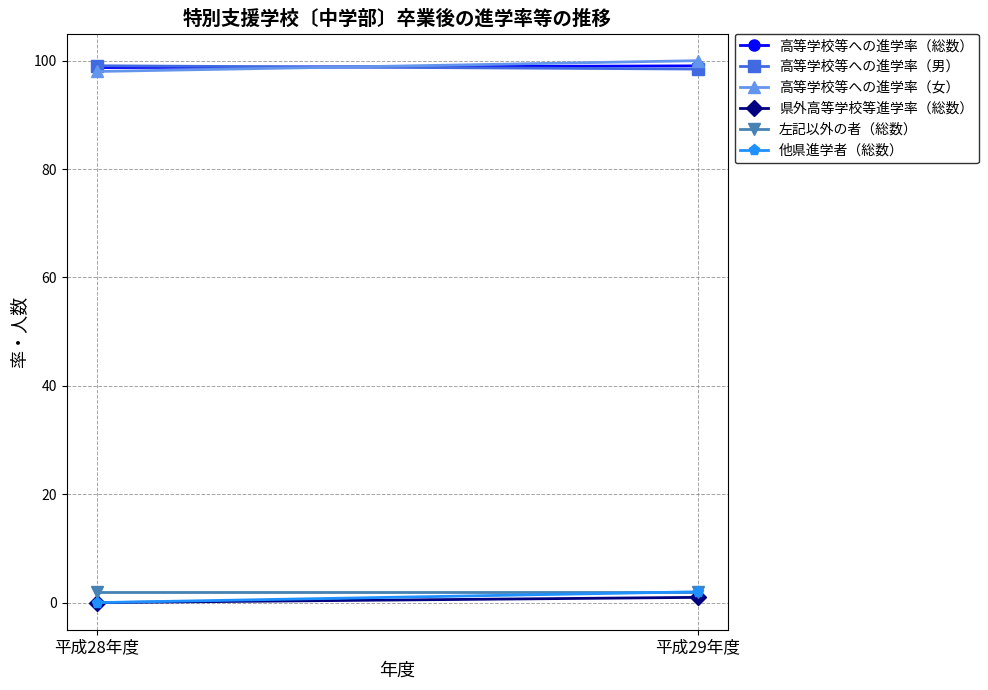

What is the difference between the 高等学校等への進学率（男） values at 平成28年度 and 平成29年度?

0.6